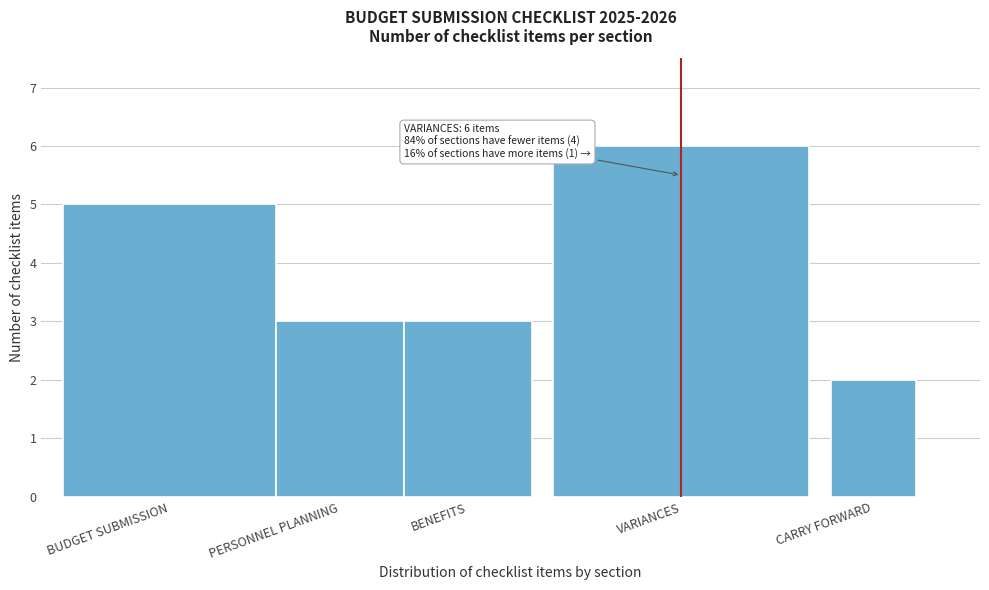

Reading left to right, what are all the values shown in this chart?

5	3	3	6	2